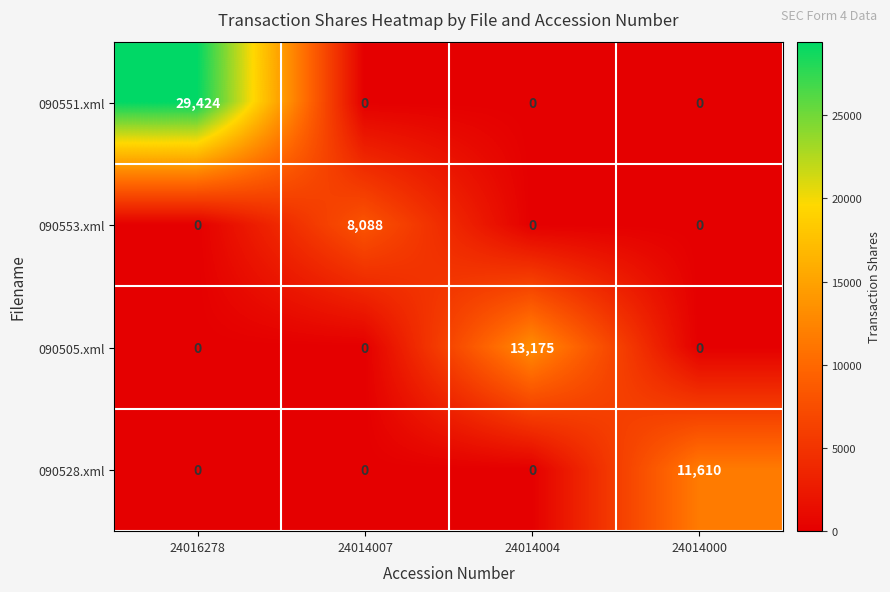

Rank the series by their maximum value, from lowest to highest.

090553.xml, 090528.xml, 090505.xml, 090551.xml